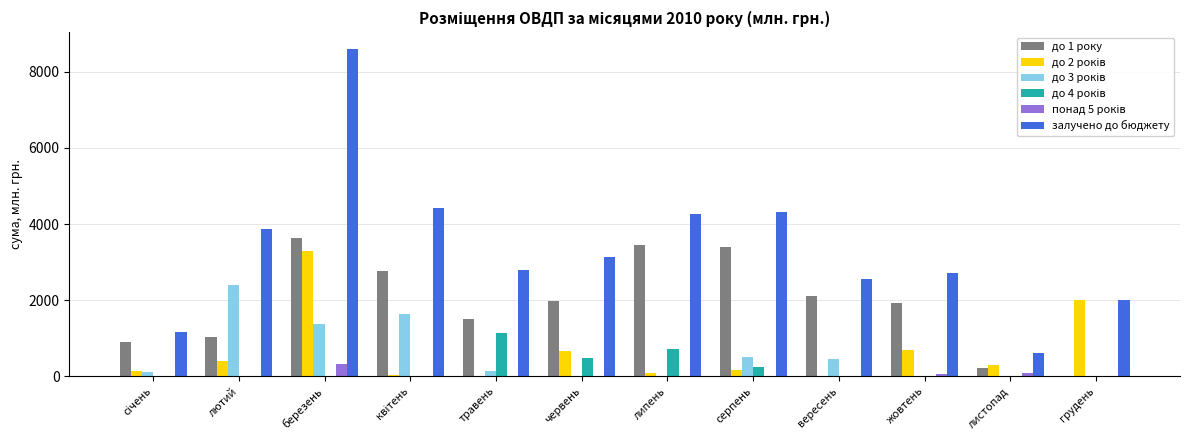

Count the number of categories in the chart.

12